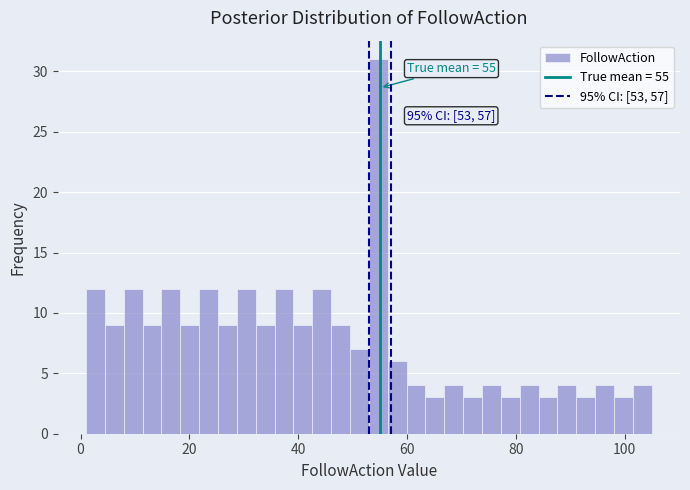

Around what value on the x-axis is the tallest bar? Give the approximate position of its centre, as read against the axis.

54